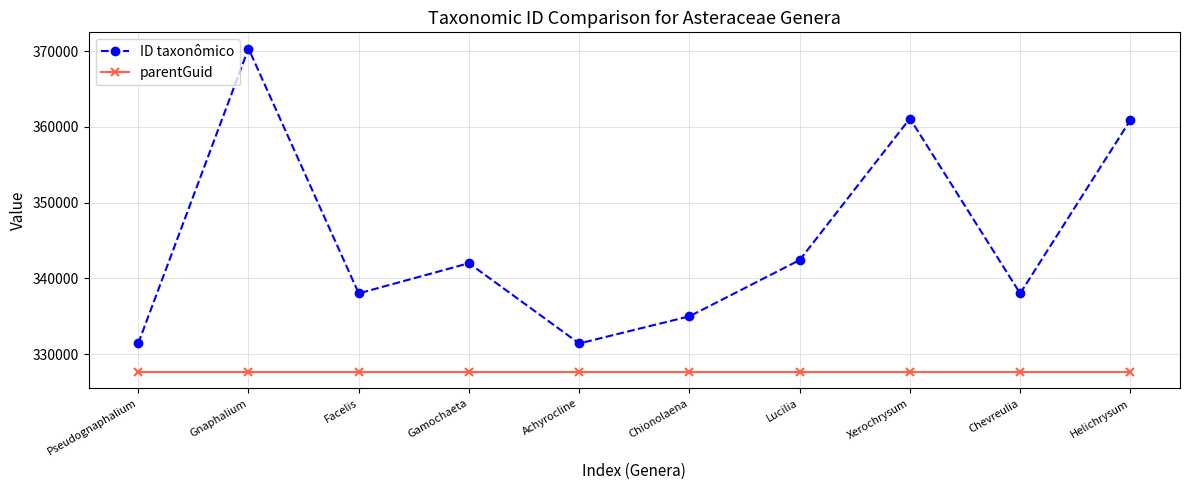

At which label is ID taxonômico closest to 350877?

Lucilia